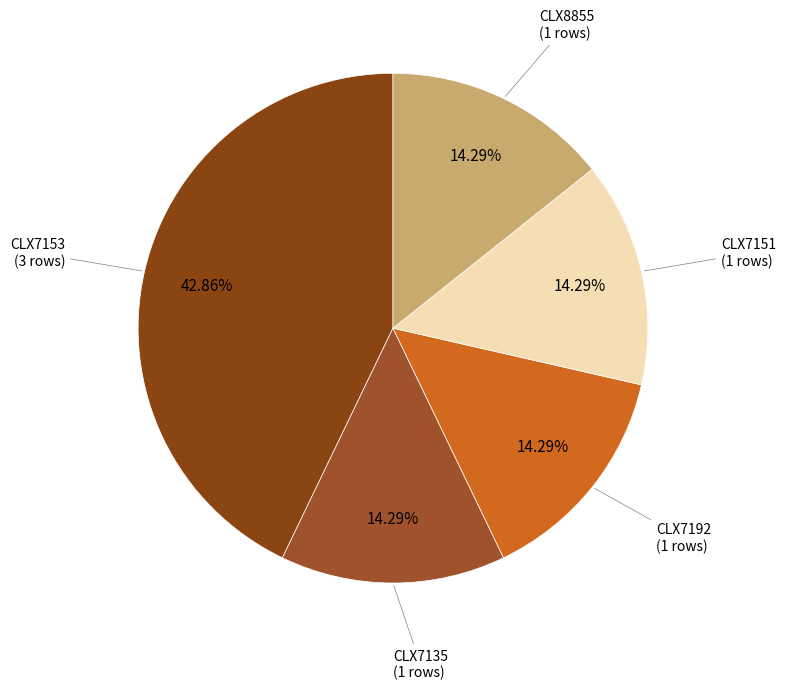

Which slice is the smallest?

CLX7135